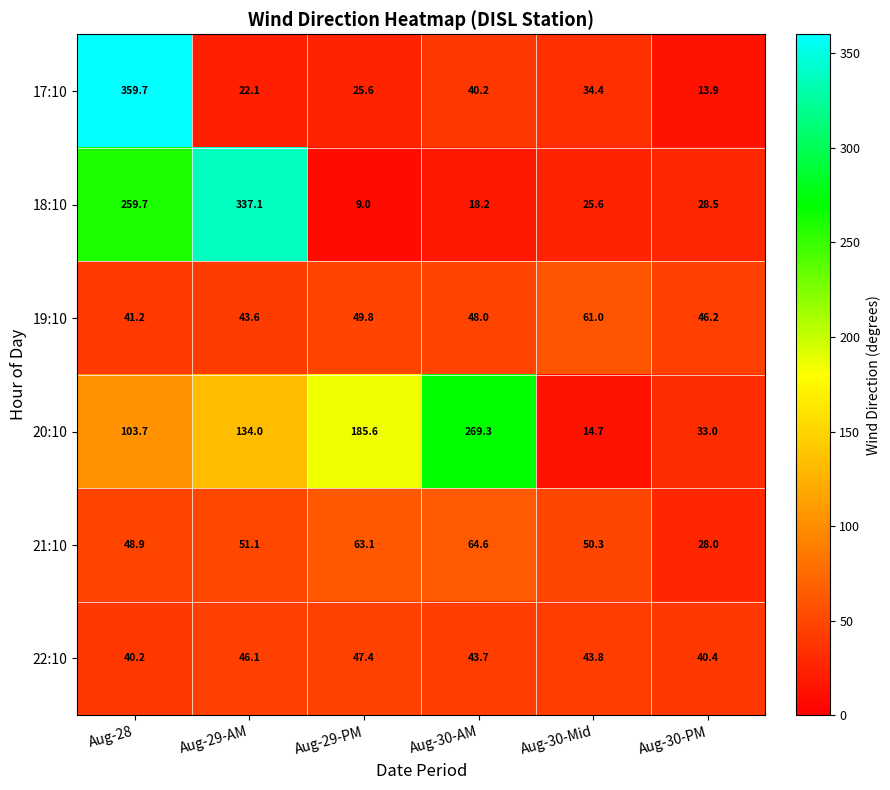

The 22:10 series shows 69.3 at Aug-30-PM. True or false?

False